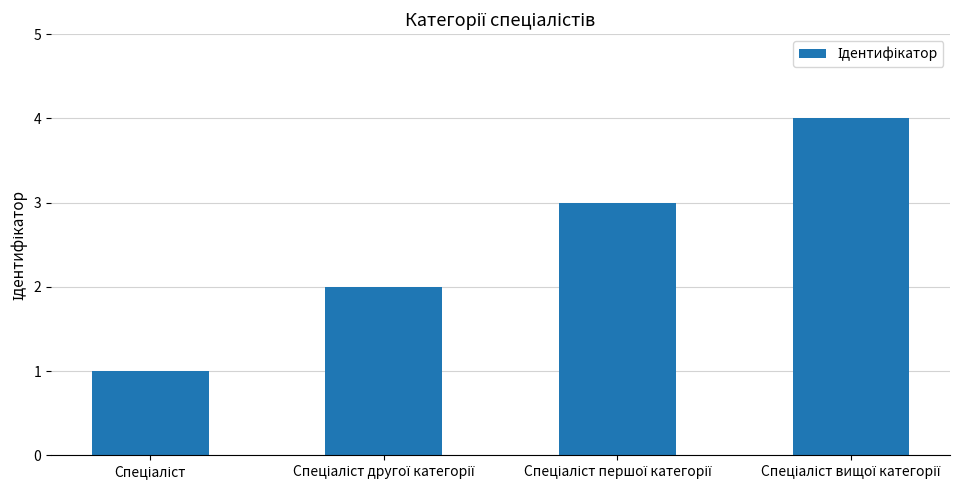

How many series are shown in this chart?

1